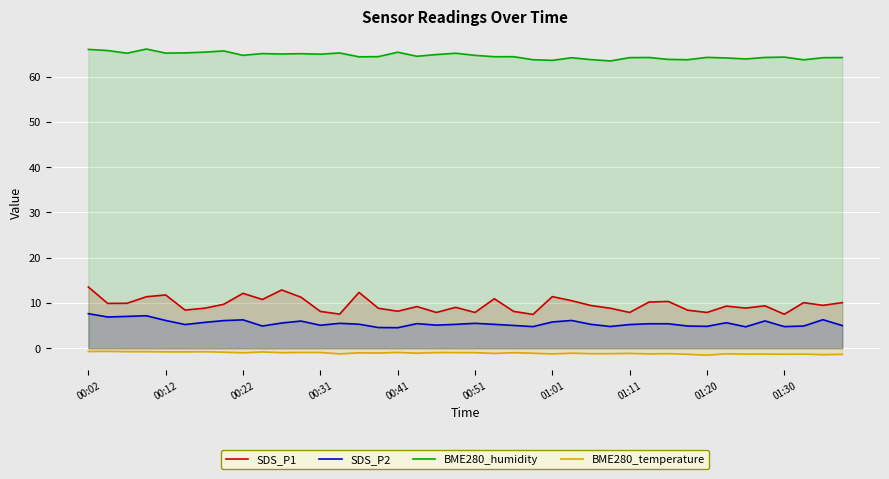

Does the chart display data point markers on the line(s)?

No